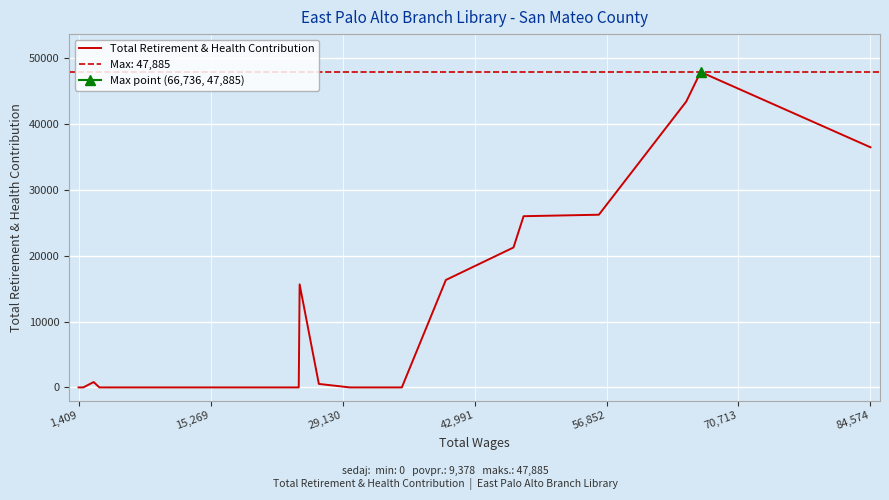

What is the maximum value shown in the chart?

47885